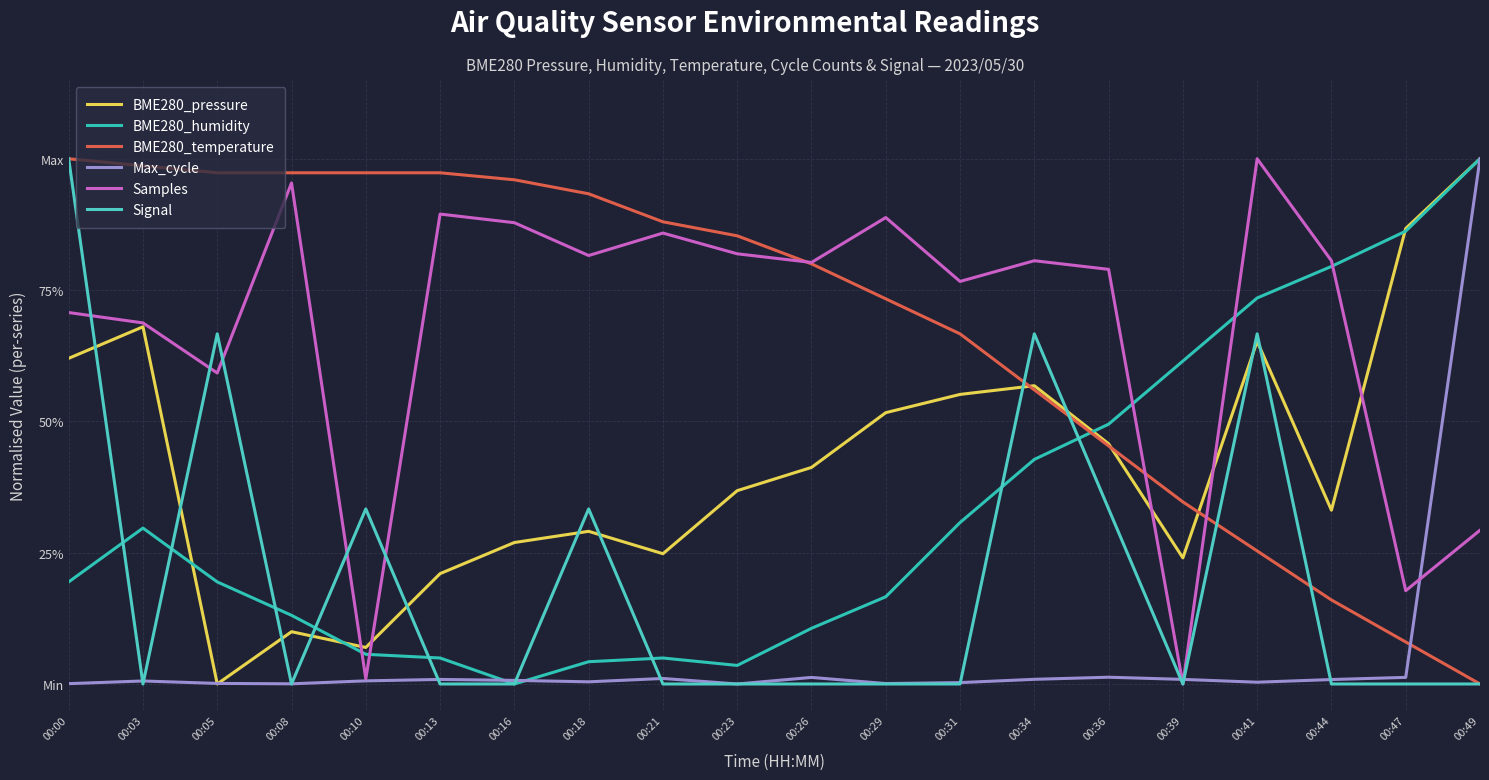

Is this an area chart (filled region under the line)?

No